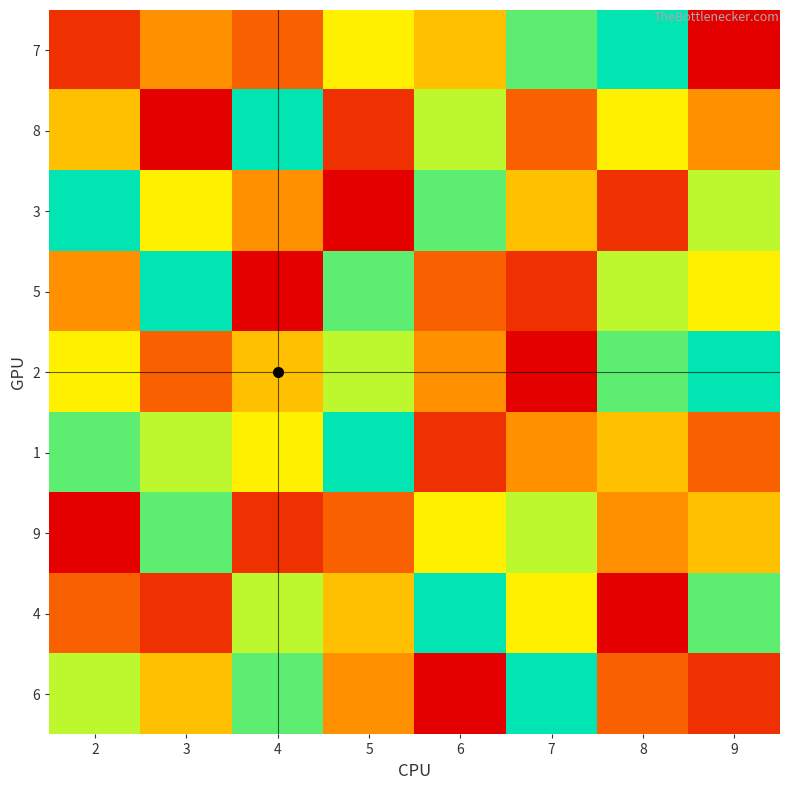

Reading left to right, list all the values displayed in this chart.

7: 2=2	3=4	4=3	5=6	6=5	7=8	8=9	9=1
8: 2=5	3=1	4=9	5=2	6=7	7=3	8=6	9=4
3: 2=9	3=6	4=4	5=1	6=8	7=5	8=2	9=7
5: 2=4	3=9	4=1	5=8	6=3	7=2	8=7	9=6
2: 2=6	3=3	4=5	5=7	6=4	7=1	8=8	9=9
1: 2=8	3=7	4=6	5=9	6=2	7=4	8=5	9=3
9: 2=1	3=8	4=2	5=3	6=6	7=7	8=4	9=5
4: 2=3	3=2	4=7	5=5	6=9	7=6	8=1	9=8
6: 2=7	3=5	4=8	5=4	6=1	7=9	8=3	9=2